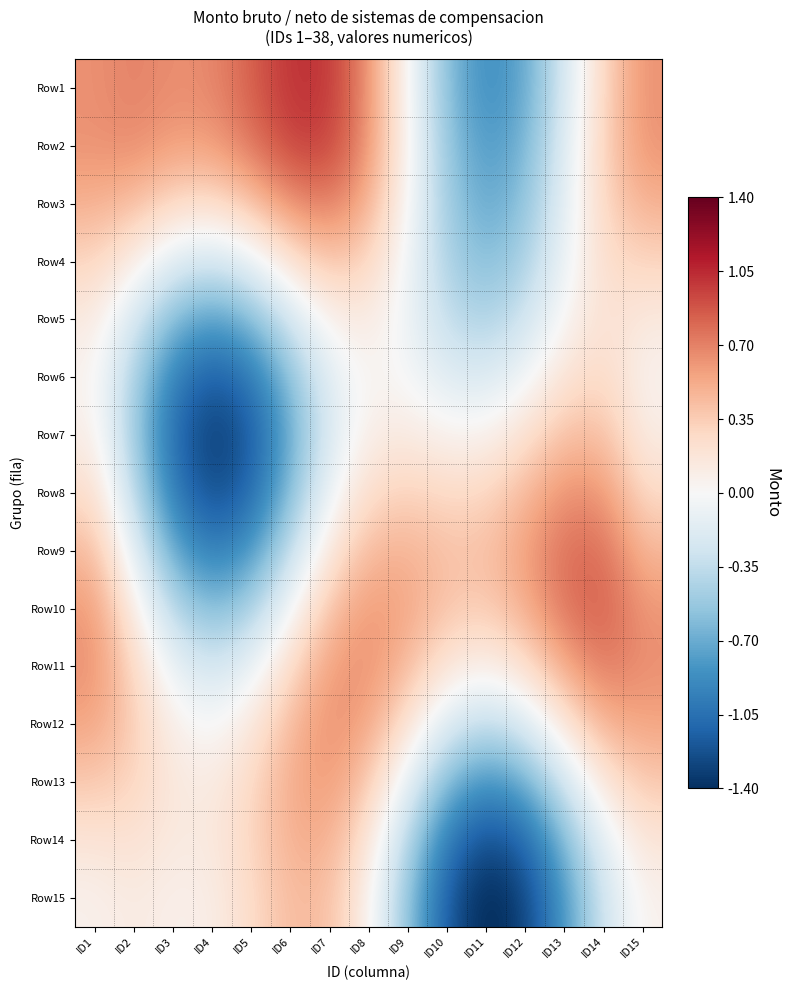

Rank the series by their maximum value, from lowest to highest.

Row5, Row6, Row4, Row7, Row15, Row14, Row13, Row8, Row12, Row3, Row11, Row9, Row10, Row2, Row1